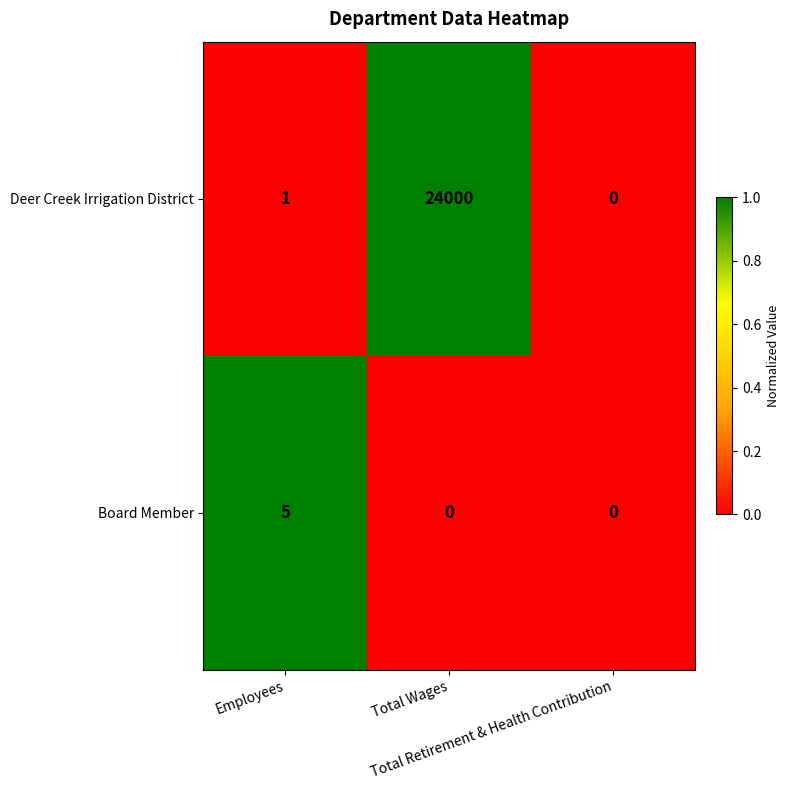

Count the Board Member values in the range 0 to 5.

3